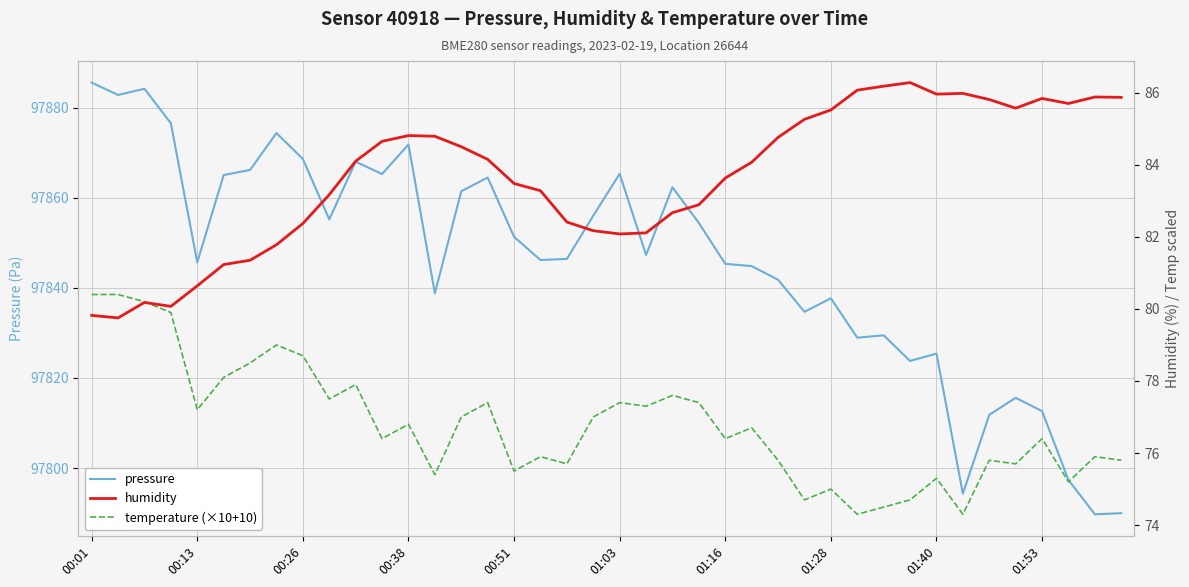

Read the pressure value at 00:13.

97845.7